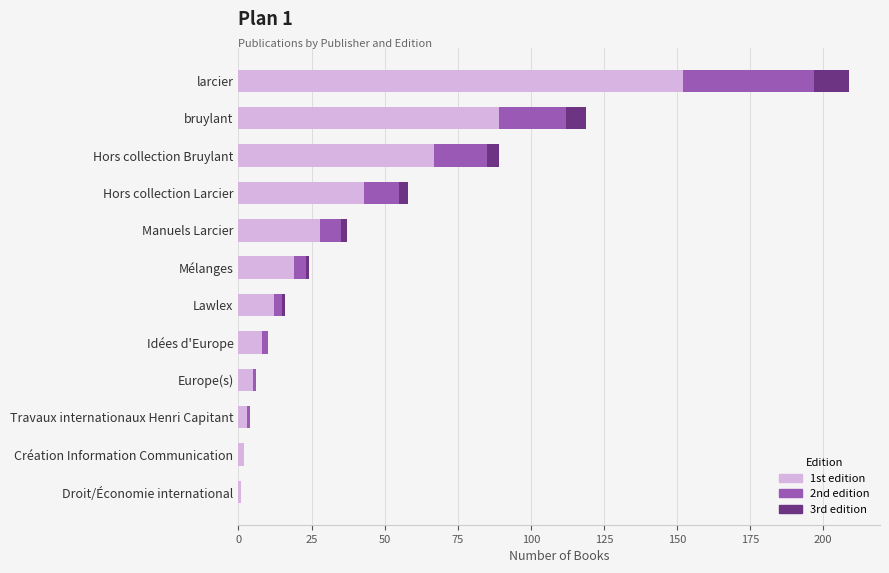

At which label does 1st edition reach its peak?

larcier